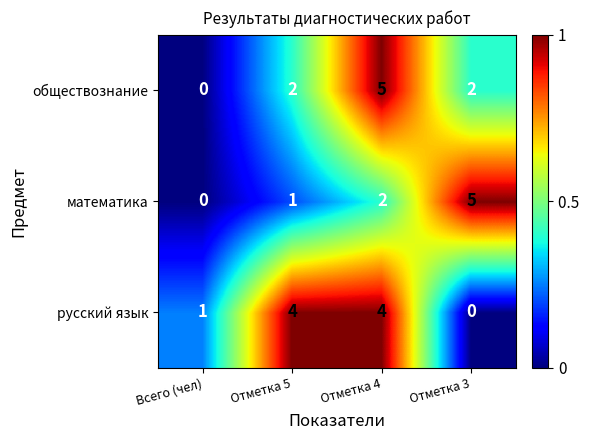

Reading left to right, list all the values displayed in this chart.

обществознание: Всего (чел)=0	Отметка 5=2	Отметка 4=5	Отметка 3=2
математика: Всего (чел)=0	Отметка 5=1	Отметка 4=2	Отметка 3=5
русский язык: Всего (чел)=1	Отметка 5=4	Отметка 4=4	Отметка 3=0